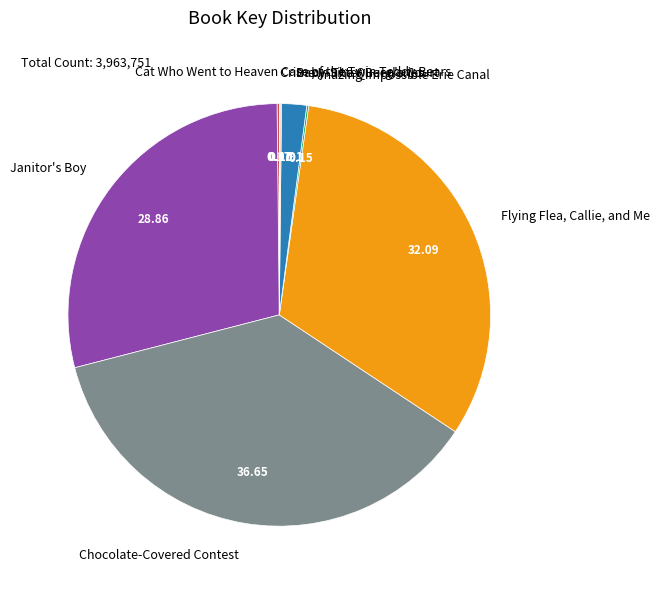

The Flying Flea, Callie, and Me slice represents 45% of the pie. True or false?

False